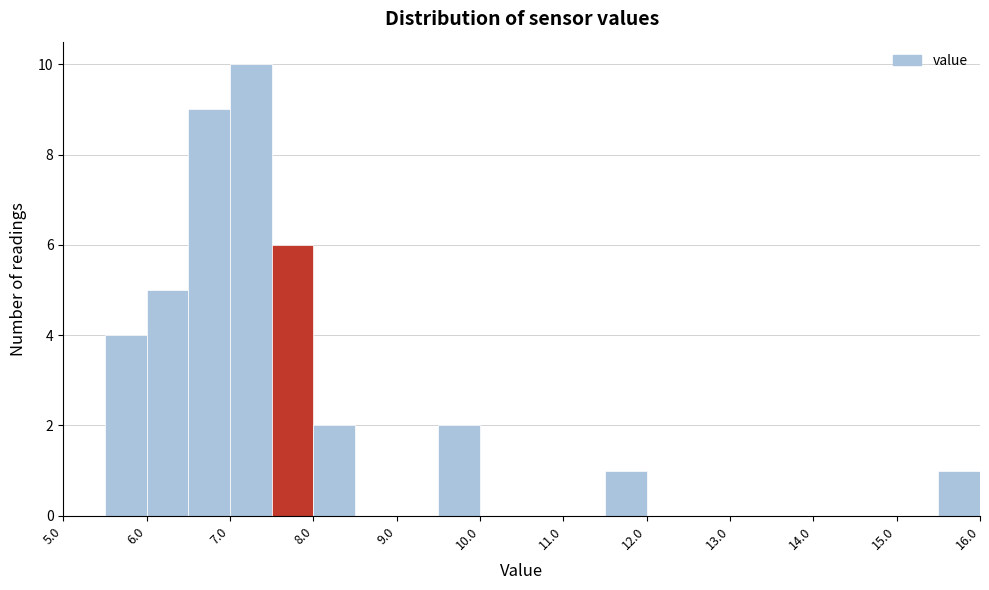

Reading left to right, list every bar in this chart as the range it spans on the x-axis followed by its height. The values are not printed on the chart, so give them approximately, as read against the axis.

5.0 to 5.5: 0
5.5 to 6.0: 4
6.0 to 6.5: 5
6.5 to 7.0: 9
7.0 to 7.5: 10
7.5 to 8.0: 6
8.0 to 8.5: 2
8.5 to 9.0: 0
9.0 to 9.5: 0
9.5 to 10.0: 2
10.0 to 10.5: 0
10.5 to 11.0: 0
11.0 to 11.5: 0
11.5 to 12.0: 1
12.0 to 12.5: 0
12.5 to 13.0: 0
13.0 to 13.5: 0
13.5 to 14.0: 0
14.0 to 14.5: 0
14.5 to 15.0: 0
15.0 to 15.5: 0
15.5 to 16.0: 1